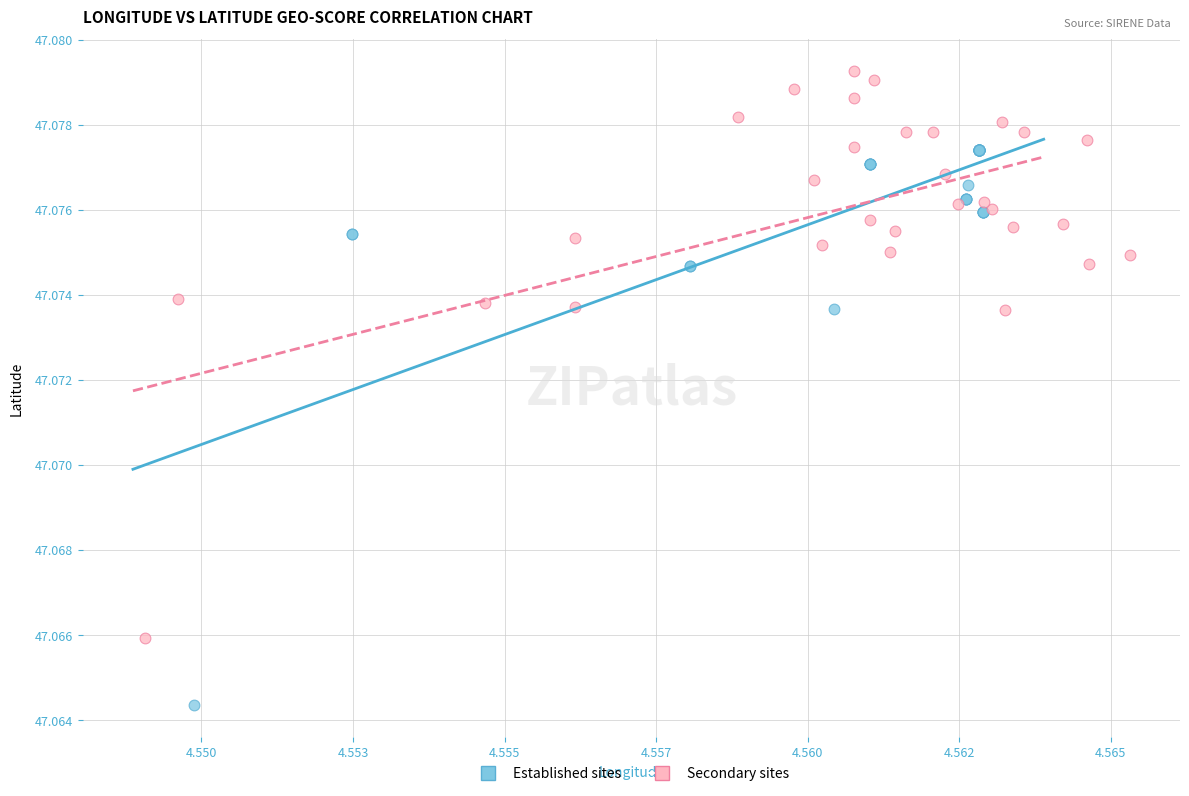

Which series contains the lowest Y value?

Established sites